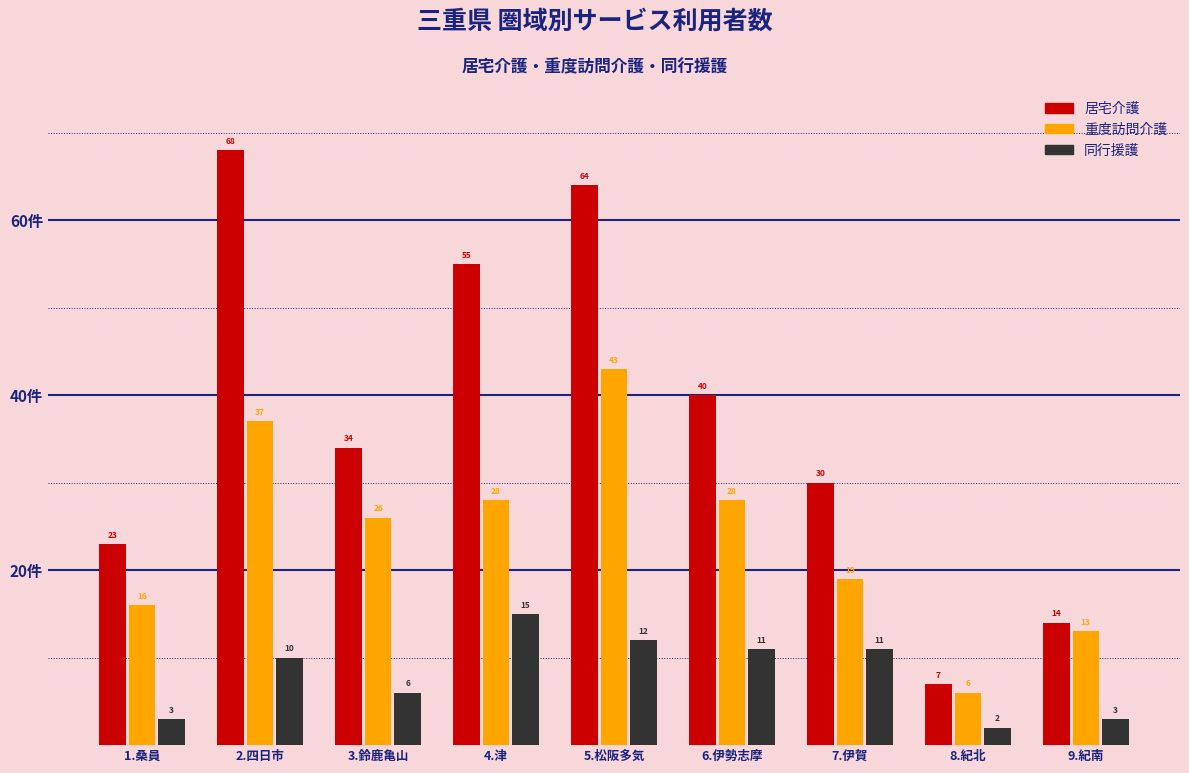

Reading left to right, list all the values displayed in this chart.

居宅介護: 1.桑員=23	2.四日市=68	3.鈴鹿亀山=34	4.津=55	5.松阪多気=64	6.伊勢志摩=40	7.伊賀=30	8.紀北=7	9.紀南=14
重度訪問介護: 1.桑員=16	2.四日市=37	3.鈴鹿亀山=26	4.津=28	5.松阪多気=43	6.伊勢志摩=28	7.伊賀=19	8.紀北=6	9.紀南=13
同行援護: 1.桑員=3	2.四日市=10	3.鈴鹿亀山=6	4.津=15	5.松阪多気=12	6.伊勢志摩=11	7.伊賀=11	8.紀北=2	9.紀南=3